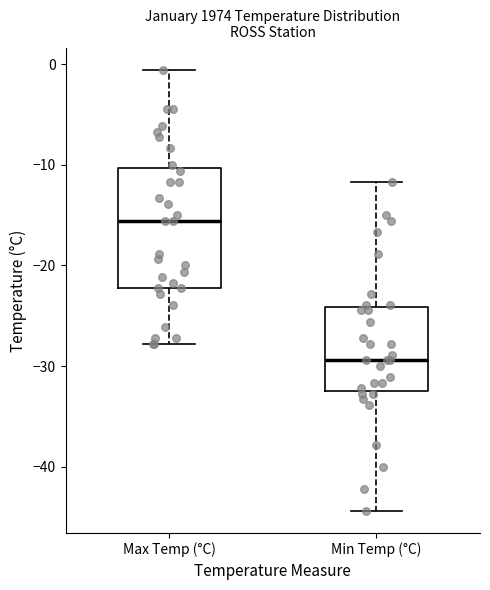

Reading left to right, read every box against the y-axis: the position of its median line, the range the box covers, and the ends of its whiskers. The values are not printed on the chart, so give them approximately, as read against the axis.

Max Temp (°C): median -16, box -22 to -10, whiskers -28 to -1
Min Temp (°C): median -29, box -32 to -24, whiskers -44 to -12